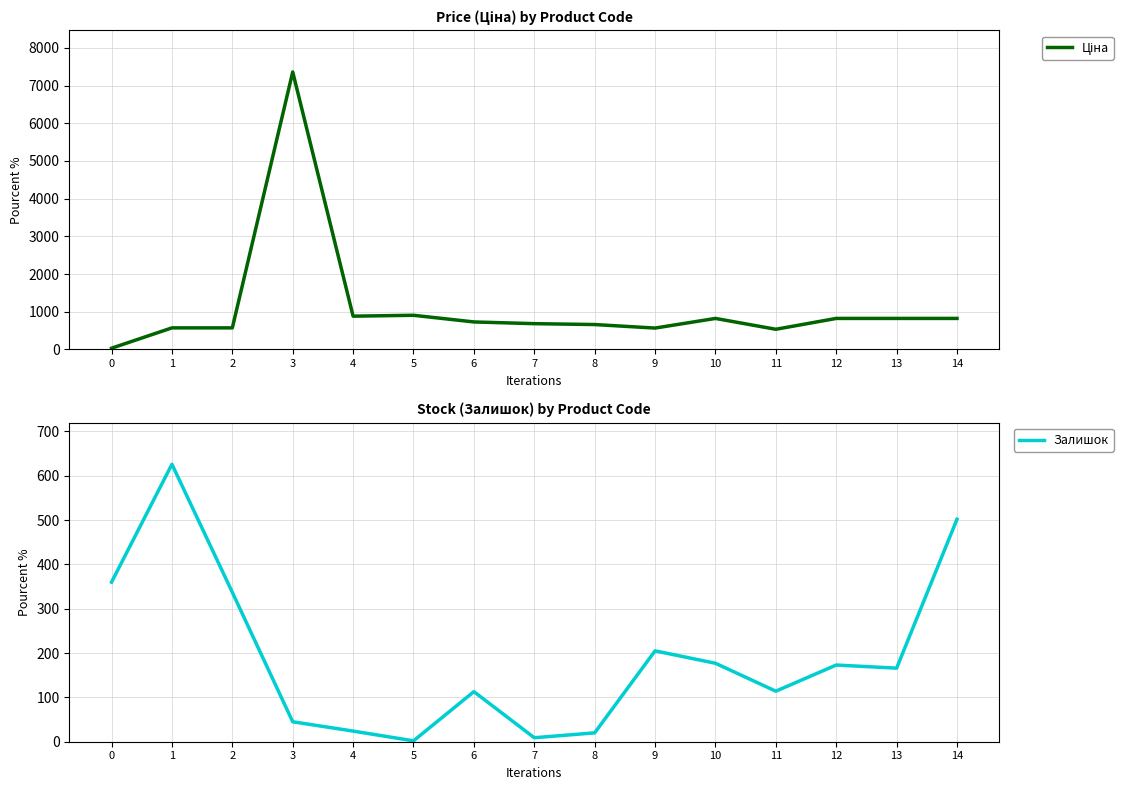

True or false: Залишок has more than 0 points higher than both neighbors.

True